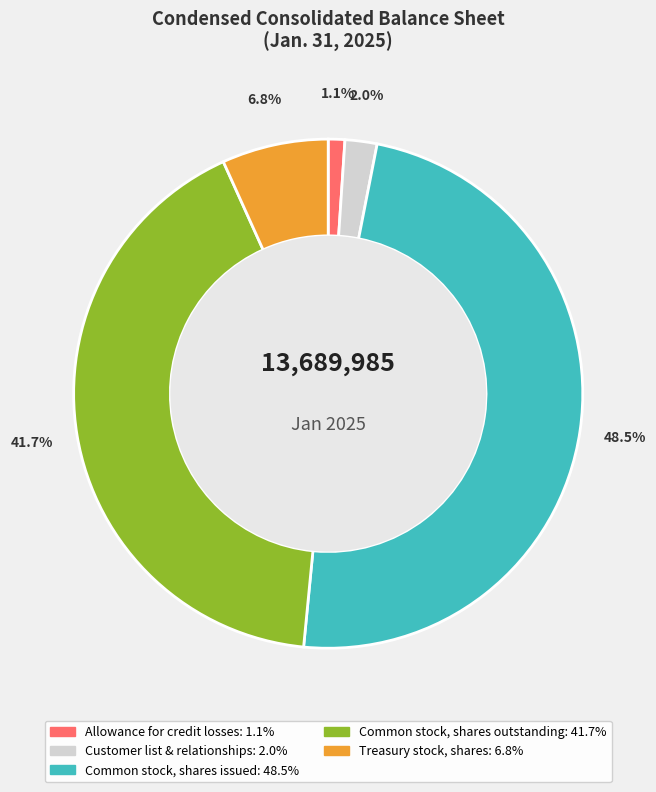

Is there any slice that represents more than half of the pie?

No